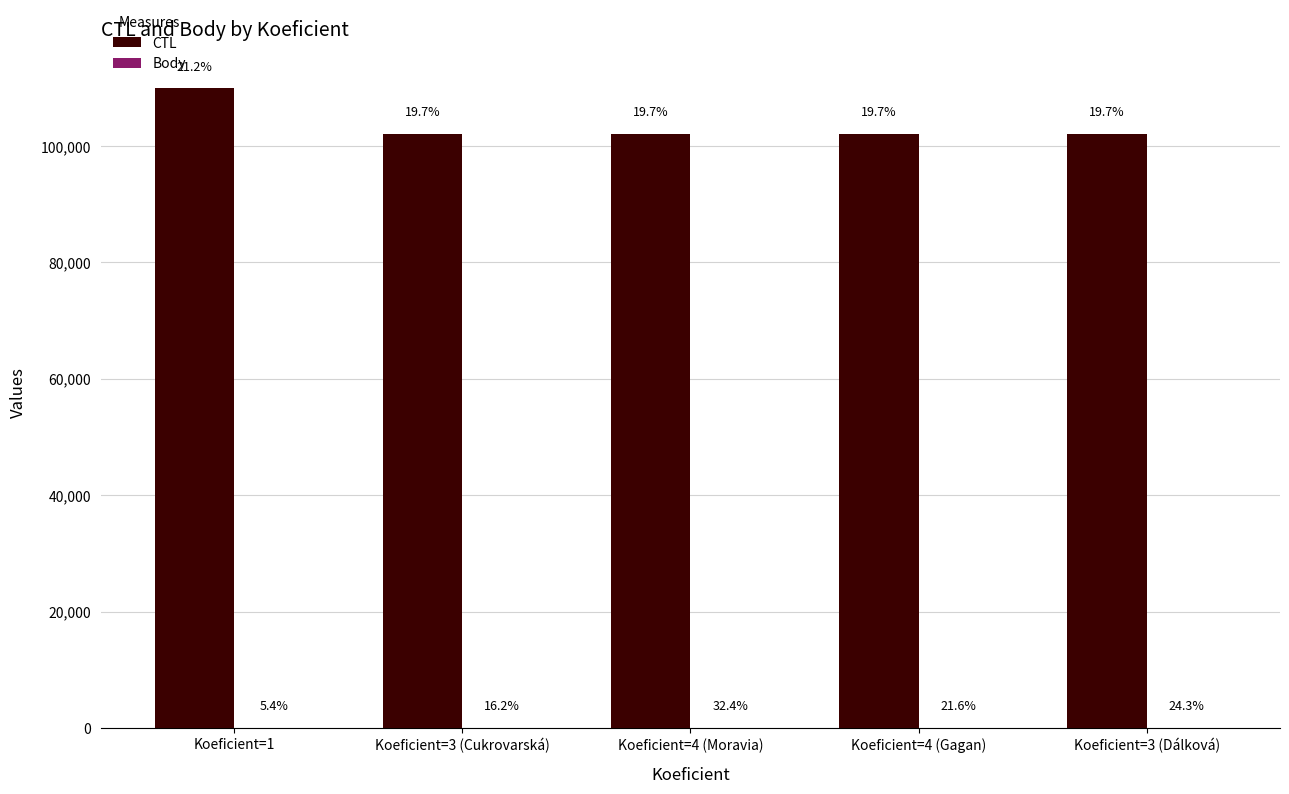

Are the bars grouped side by side (vs. stacked)?

Yes